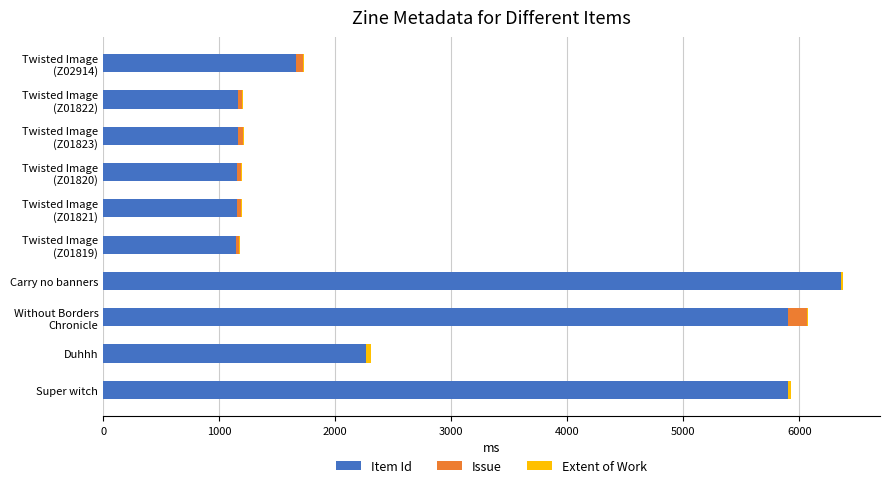

Which category has the highest value in the Item Id series?

Carry no banners